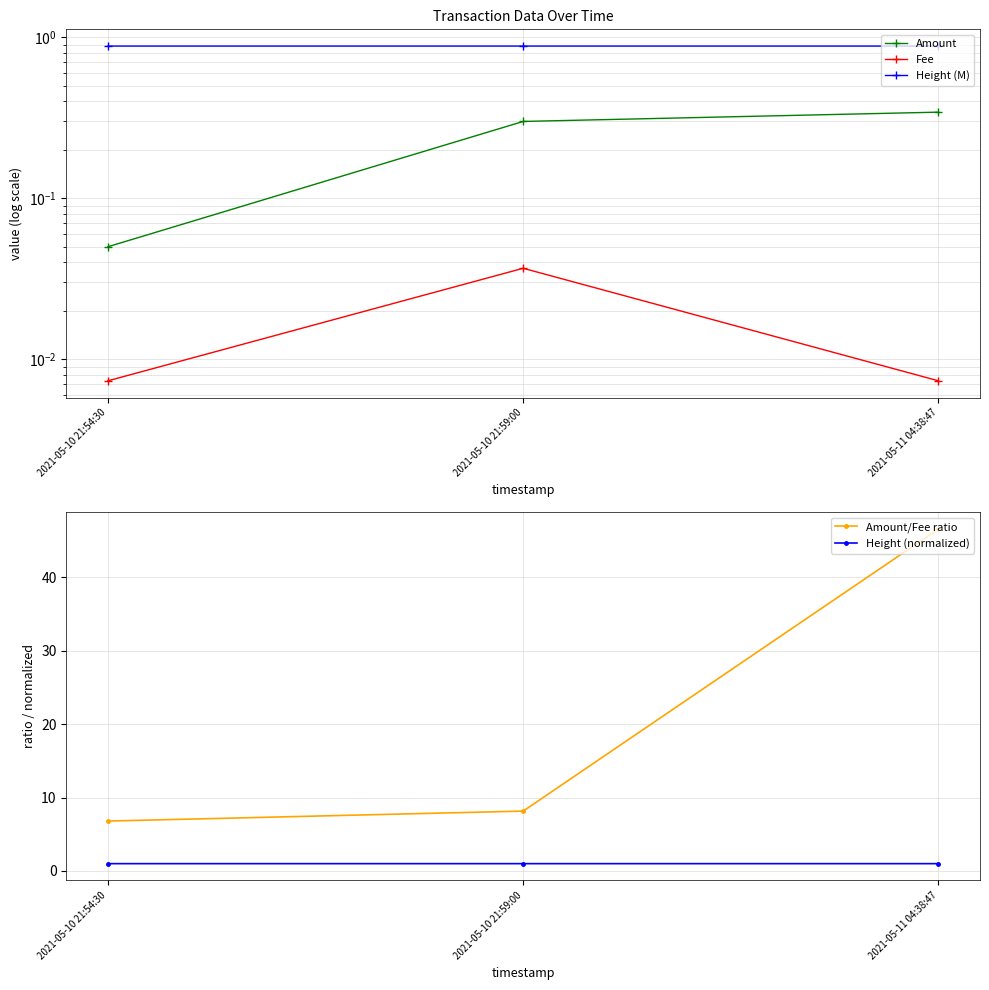

The Height (normalized) series shows 1.0 at 2021-05-11 04:38:47. True or false?

True